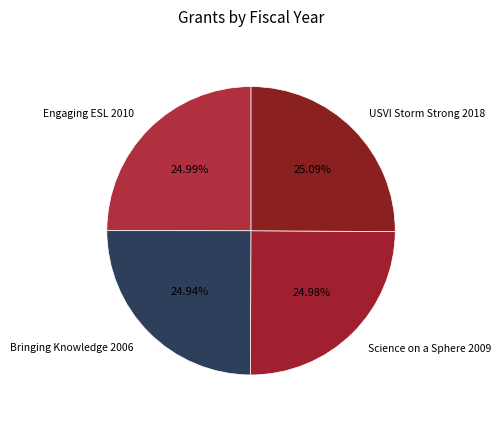

How many segments does this pie chart have?

4